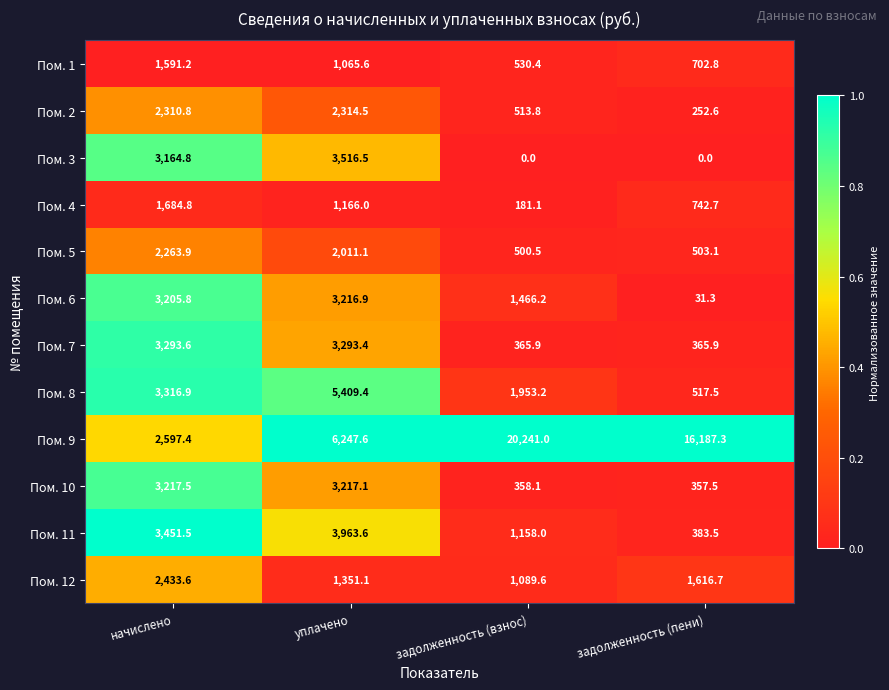

At which category is the sum across all series the highest?

уплачено